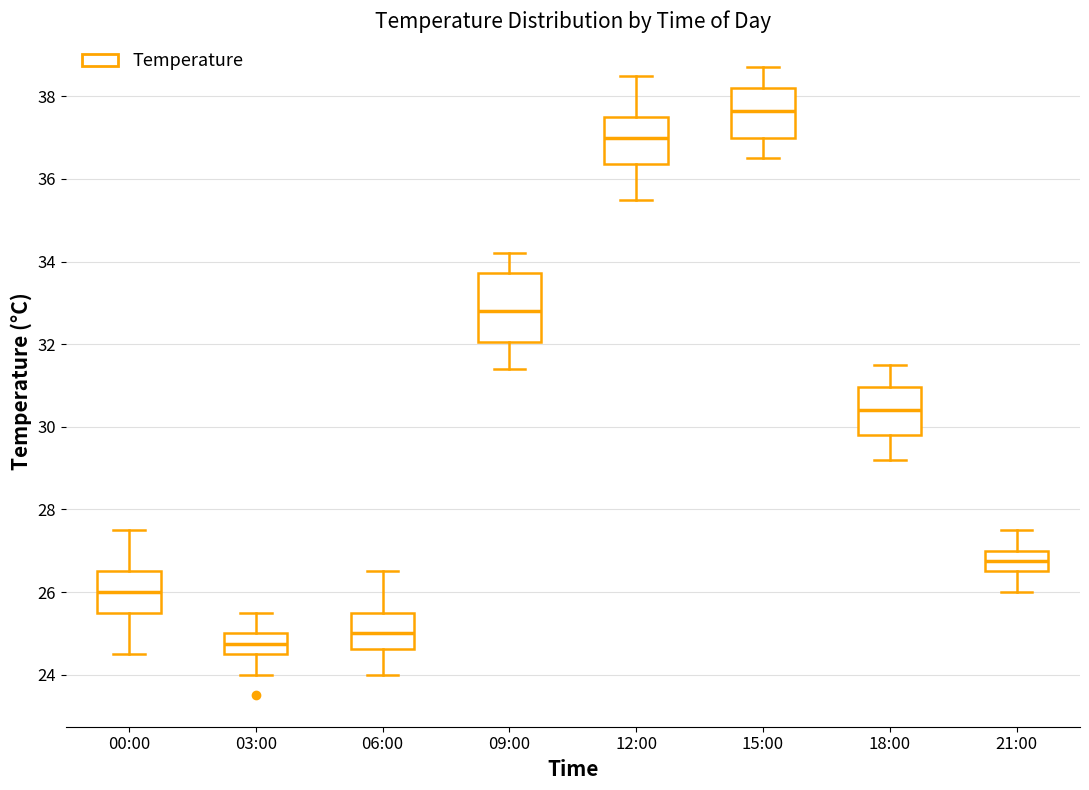

Which box is the tallest, from its lower edge to its upper edge?

09:00